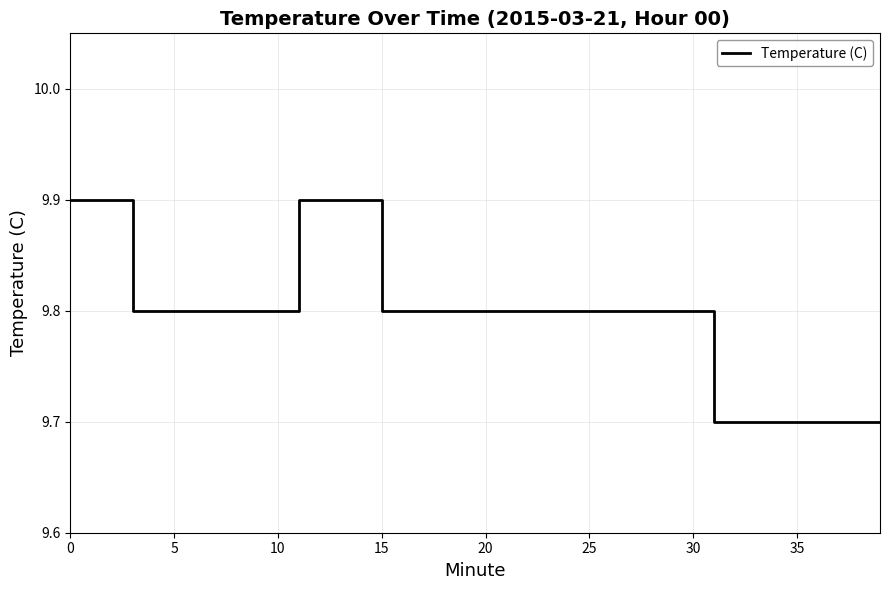

What is the minimum value shown in the chart?

9.7